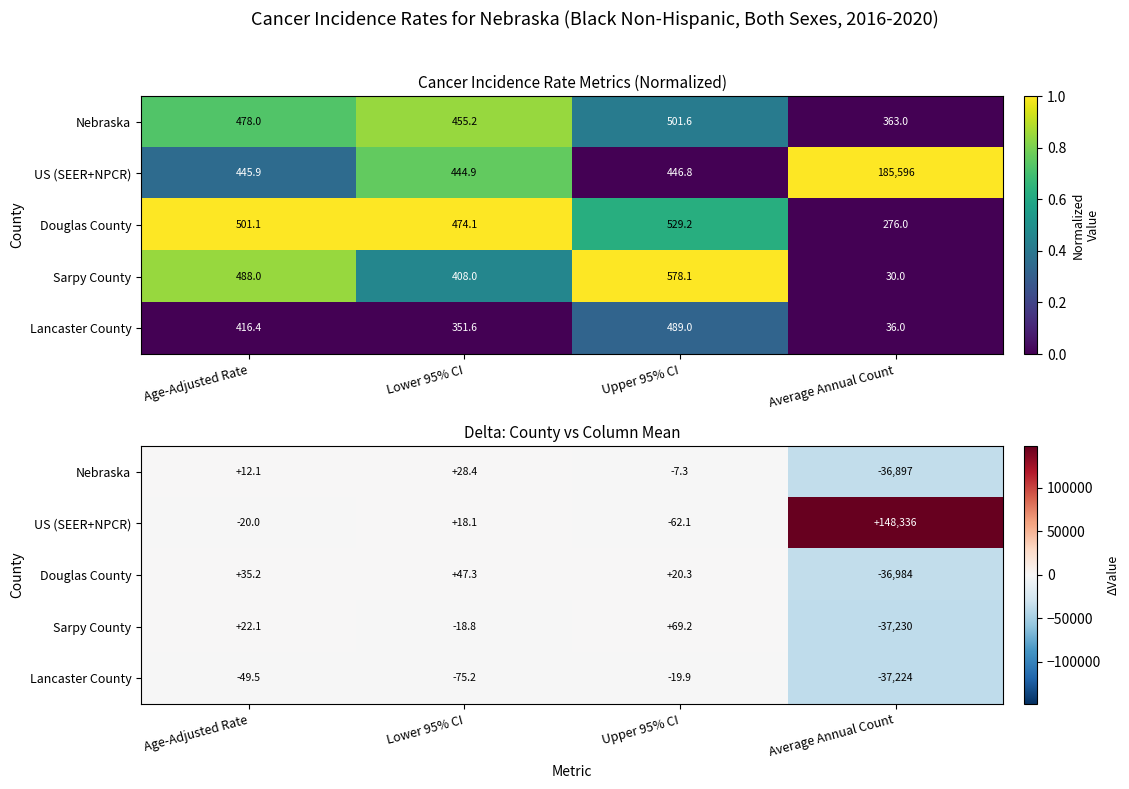

How many data points in Lancaster County are less than -49?

3